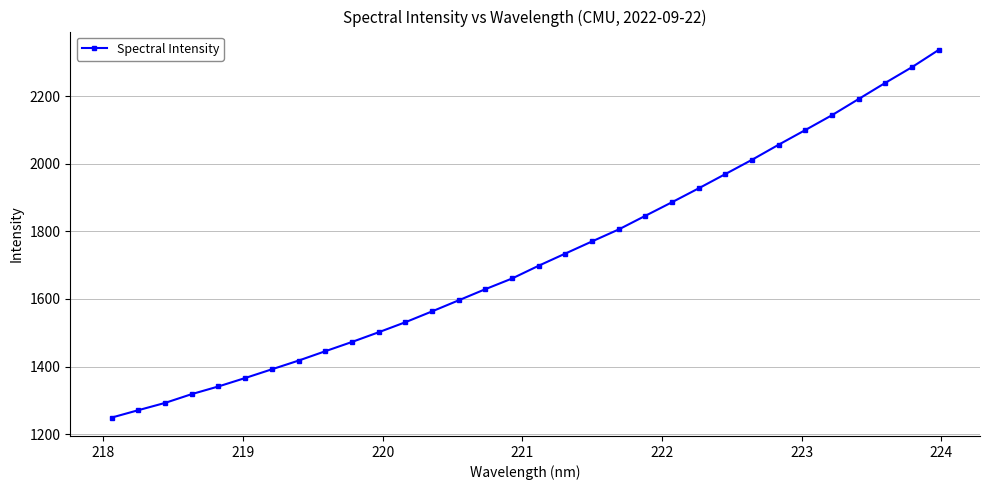

What is the minimum value shown in the chart?

1248.7